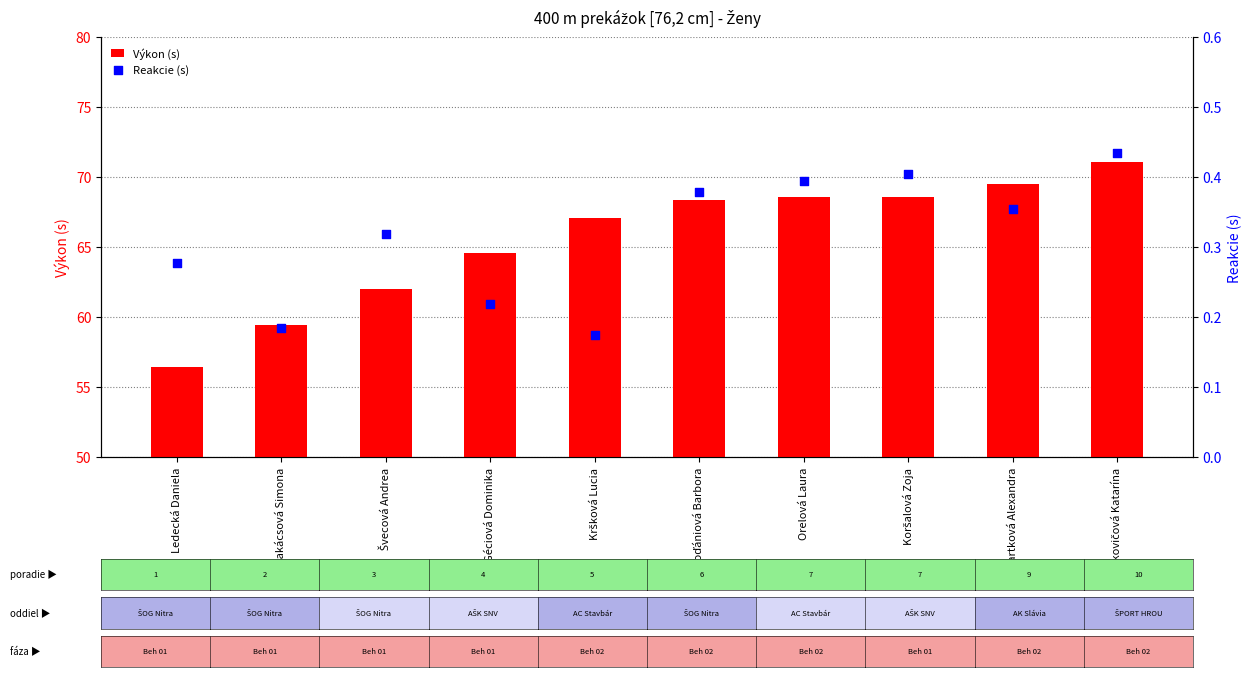

What are all the series names shown in the legend?

Výkon (s), Reakcie (s)